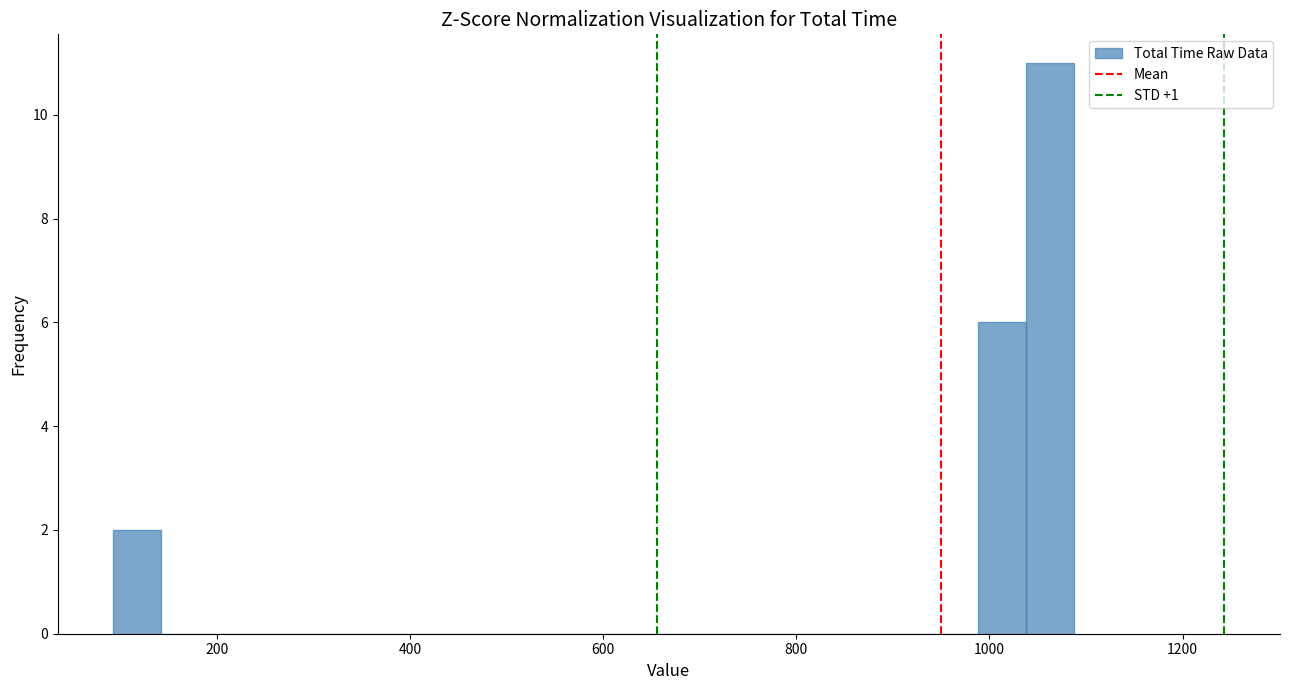

Read against the x-axis, roughly where is the centre of the tallest bar?

1060